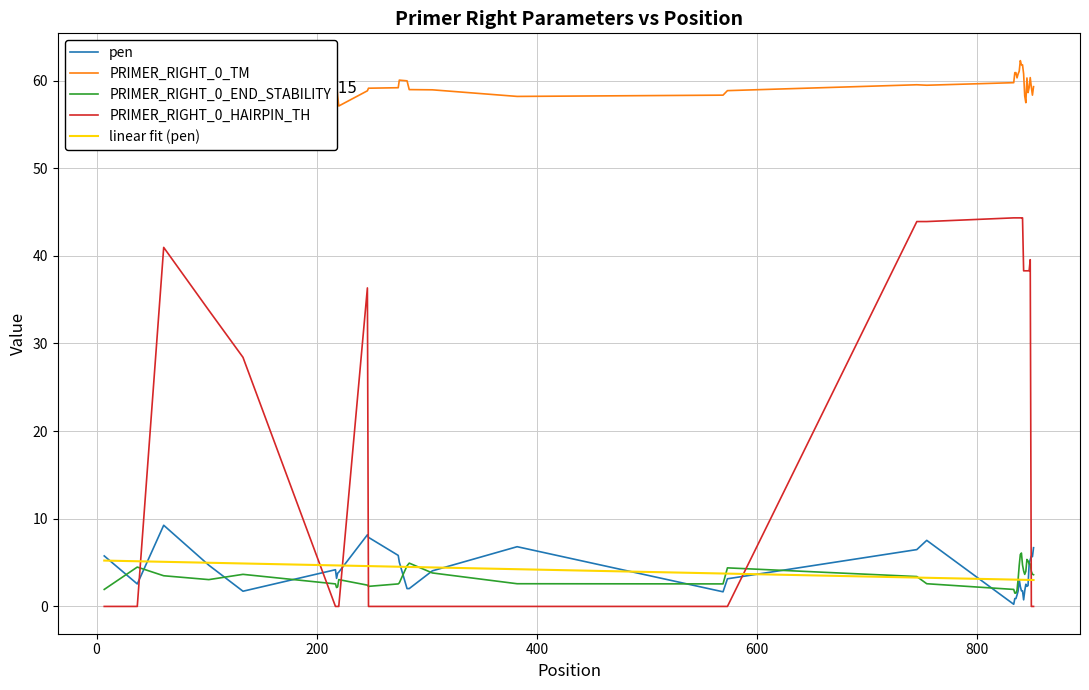

What is the maximum value for pen?

9.3